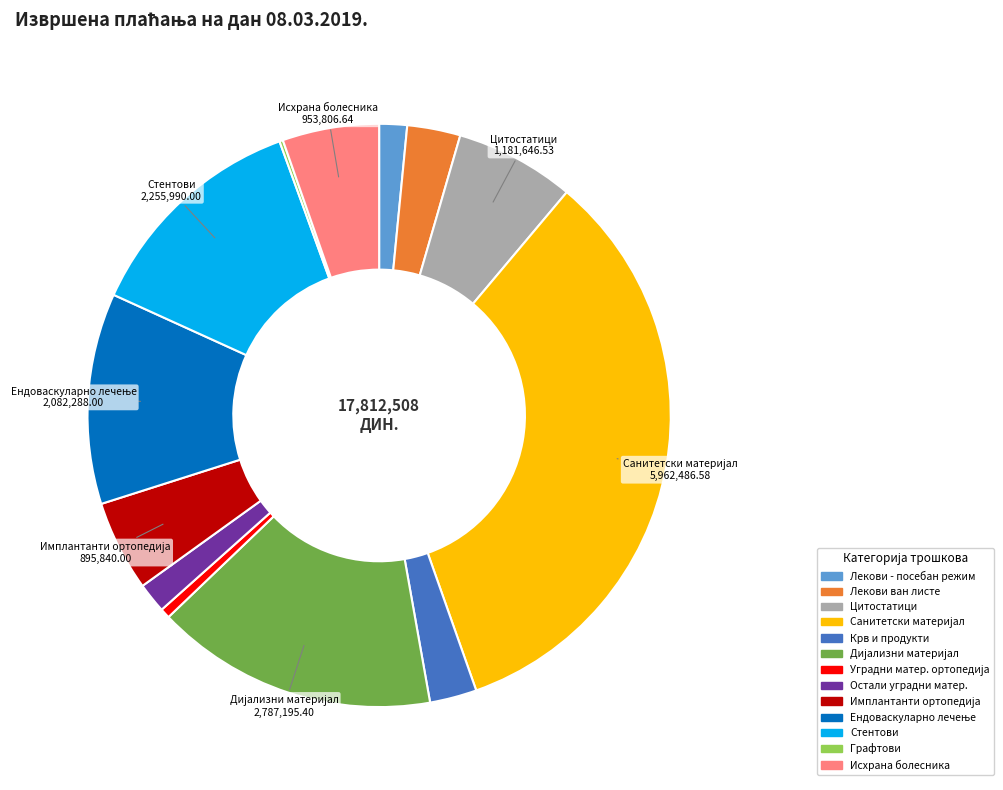

Is there a majority slice in this chart?

No